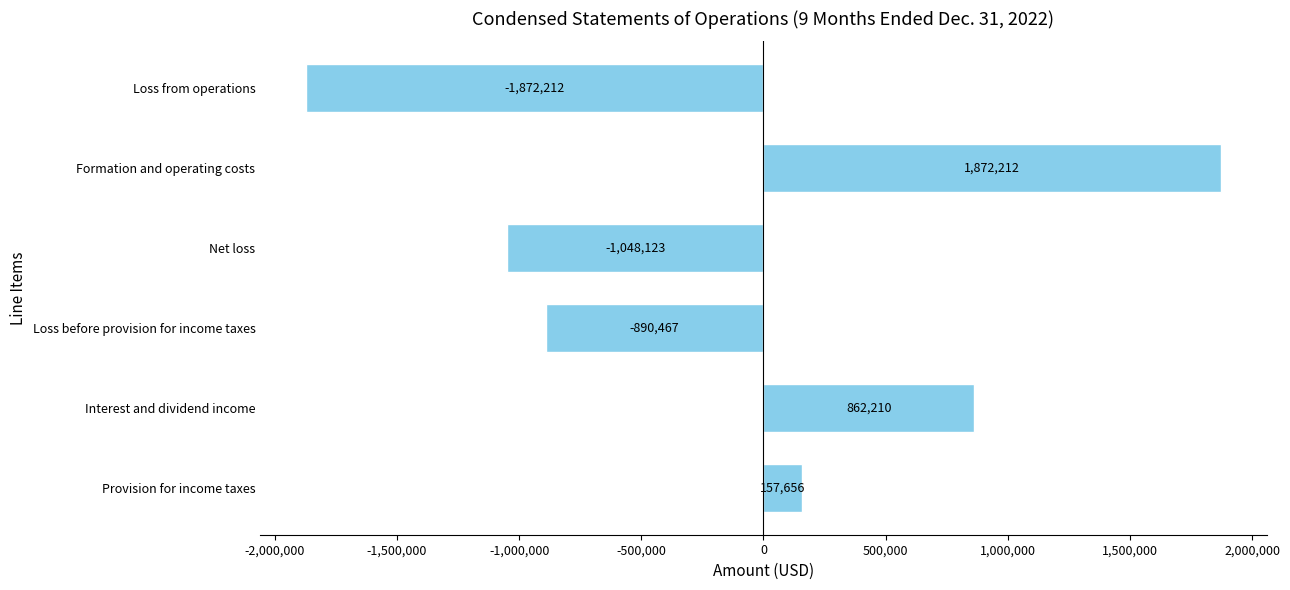

What is the greatest value displayed?

1872212